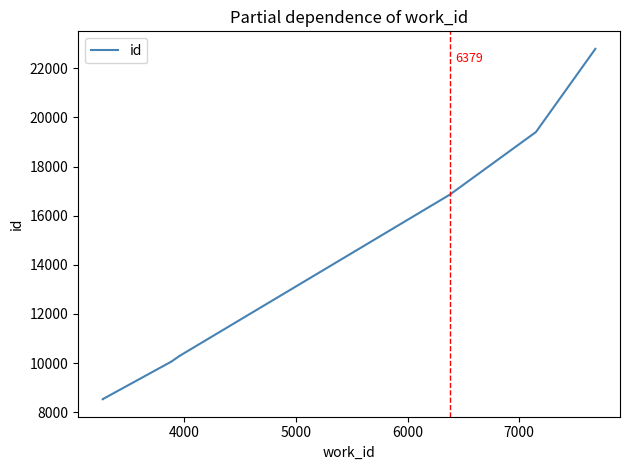

Does the chart display data point markers on the line(s)?

No